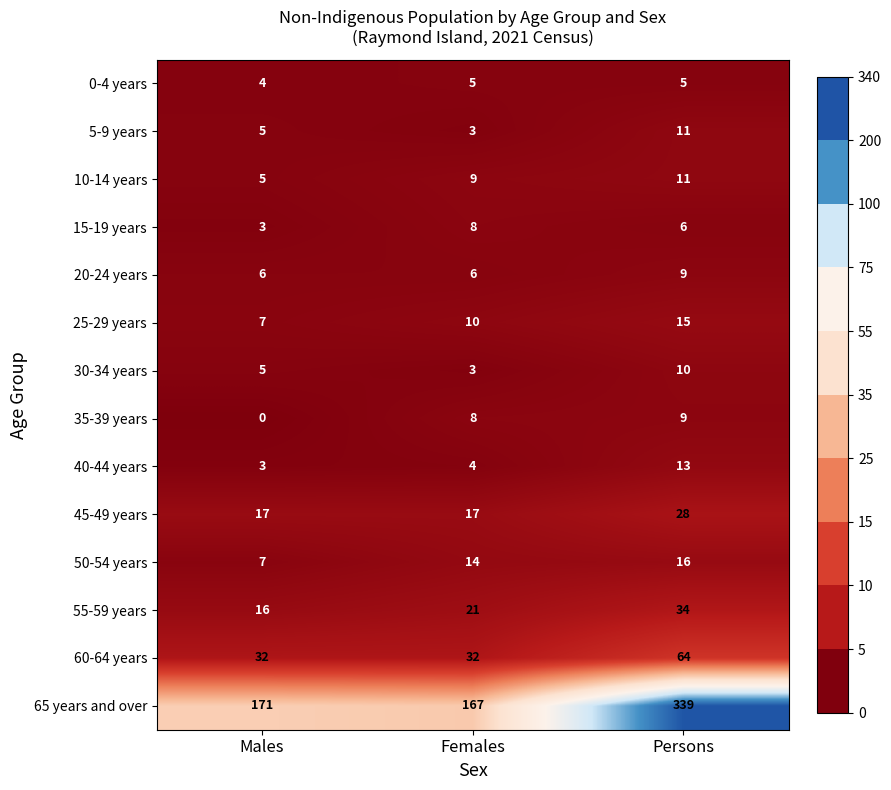

Read the 15-19 years value at Males.

3